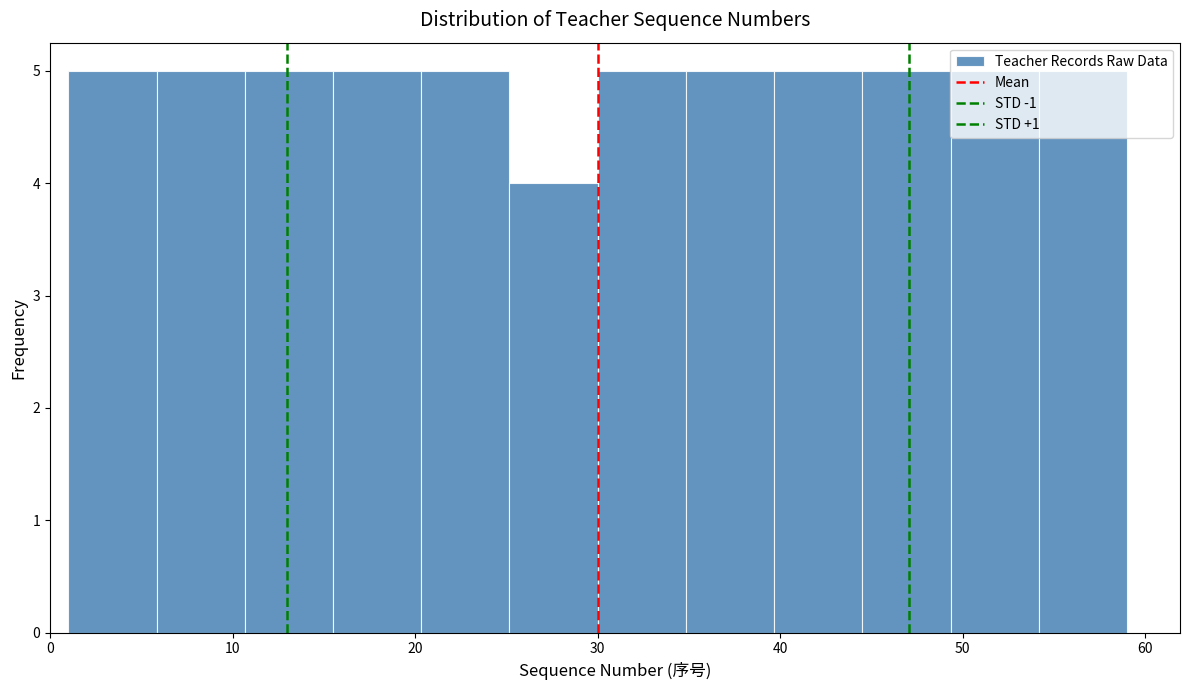

How tall is the bar that spans 45 to 49 on the x-axis? Neither the bar edges nor the heights are printed on the chart, so give them approximately, as read against the axes.

5